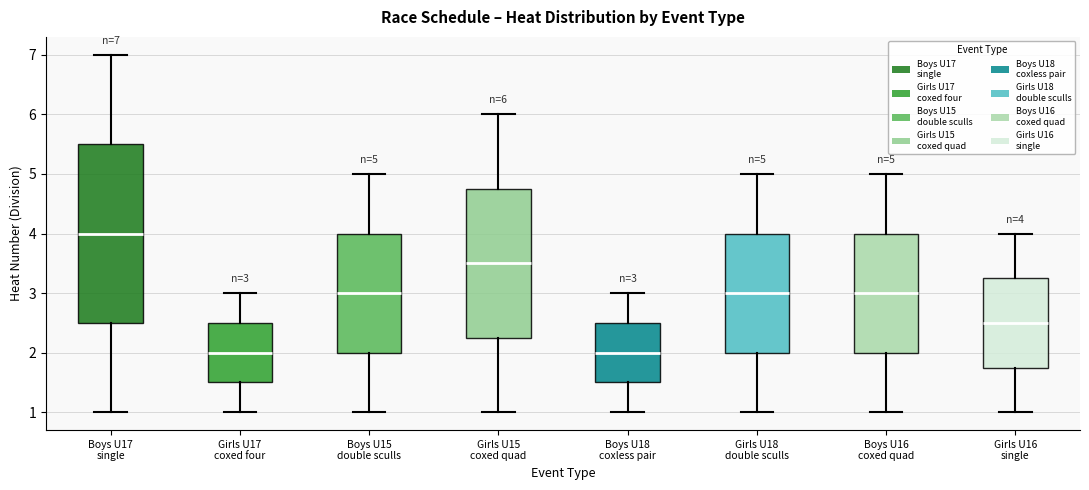

Comparing the boxes themselves (not the whiskers), which one is the tallest?

Boys U17 single